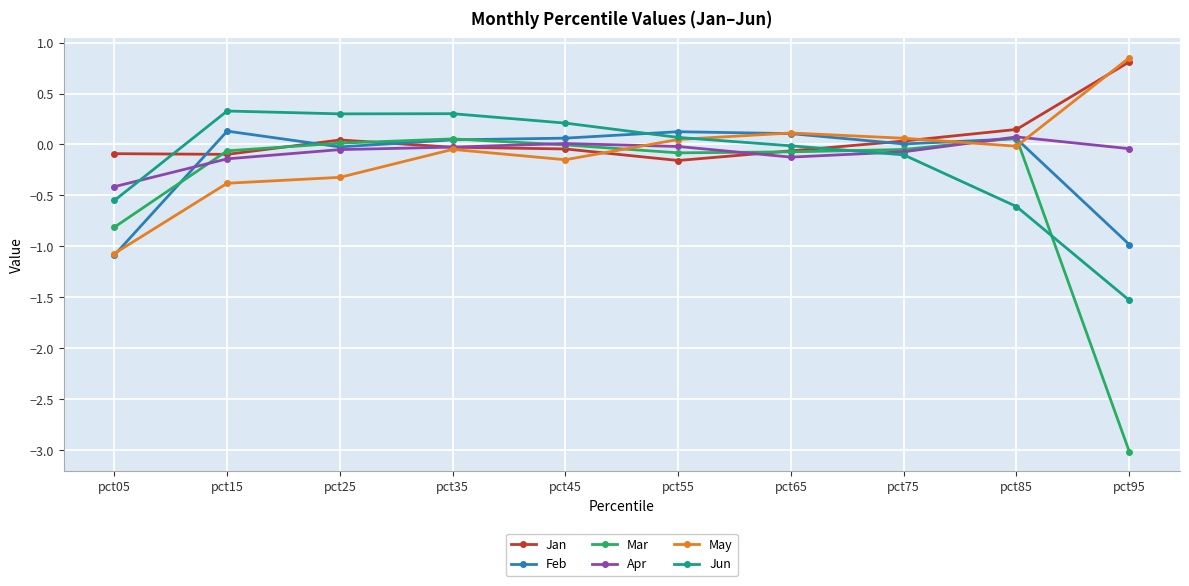

Which category has the lowest value in the Jun series?

pct95